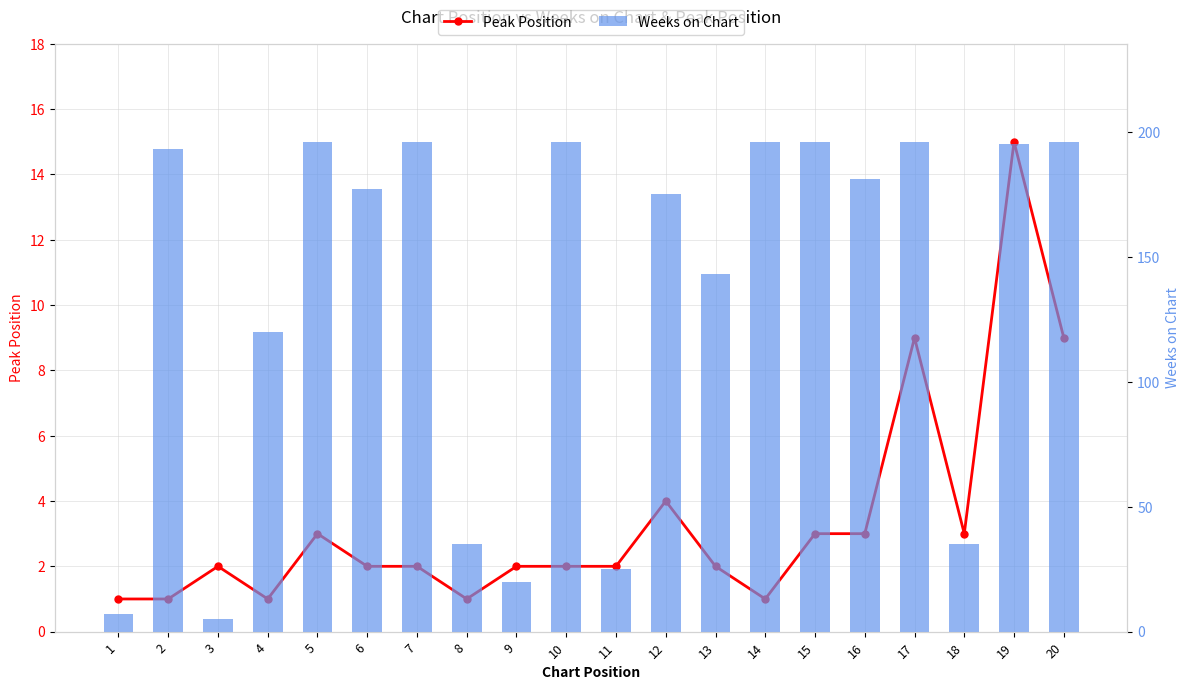

What is the total value across all series at 16?

184